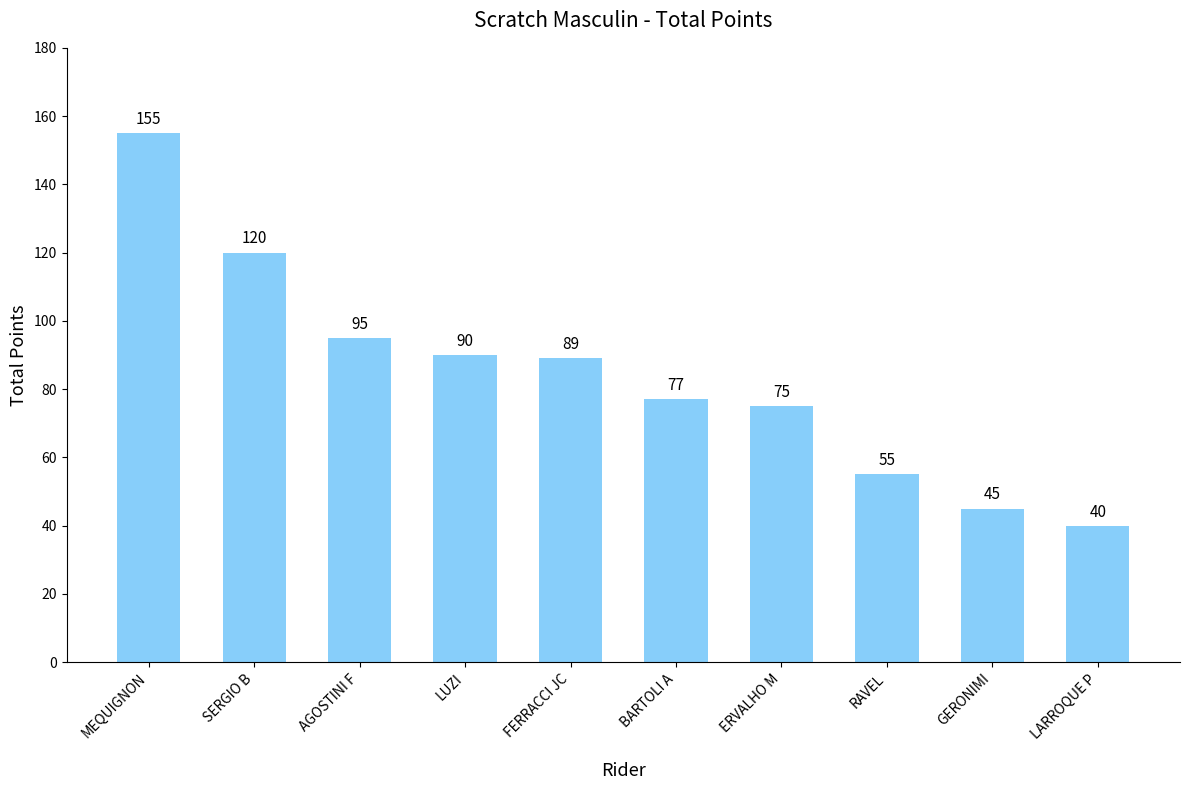

Reading right to left, what are all the values shown in this chart?

40	45	55	75	77	89	90	95	120	155